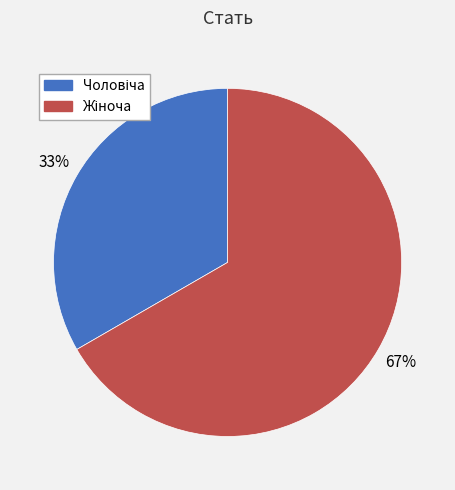

Does any single category account for the majority?

Yes